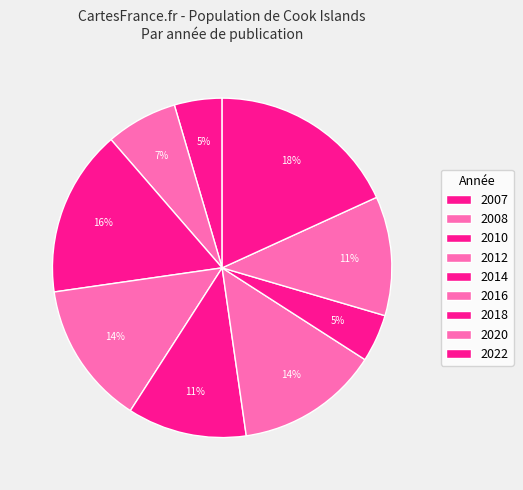

How many segments does this pie chart have?

9